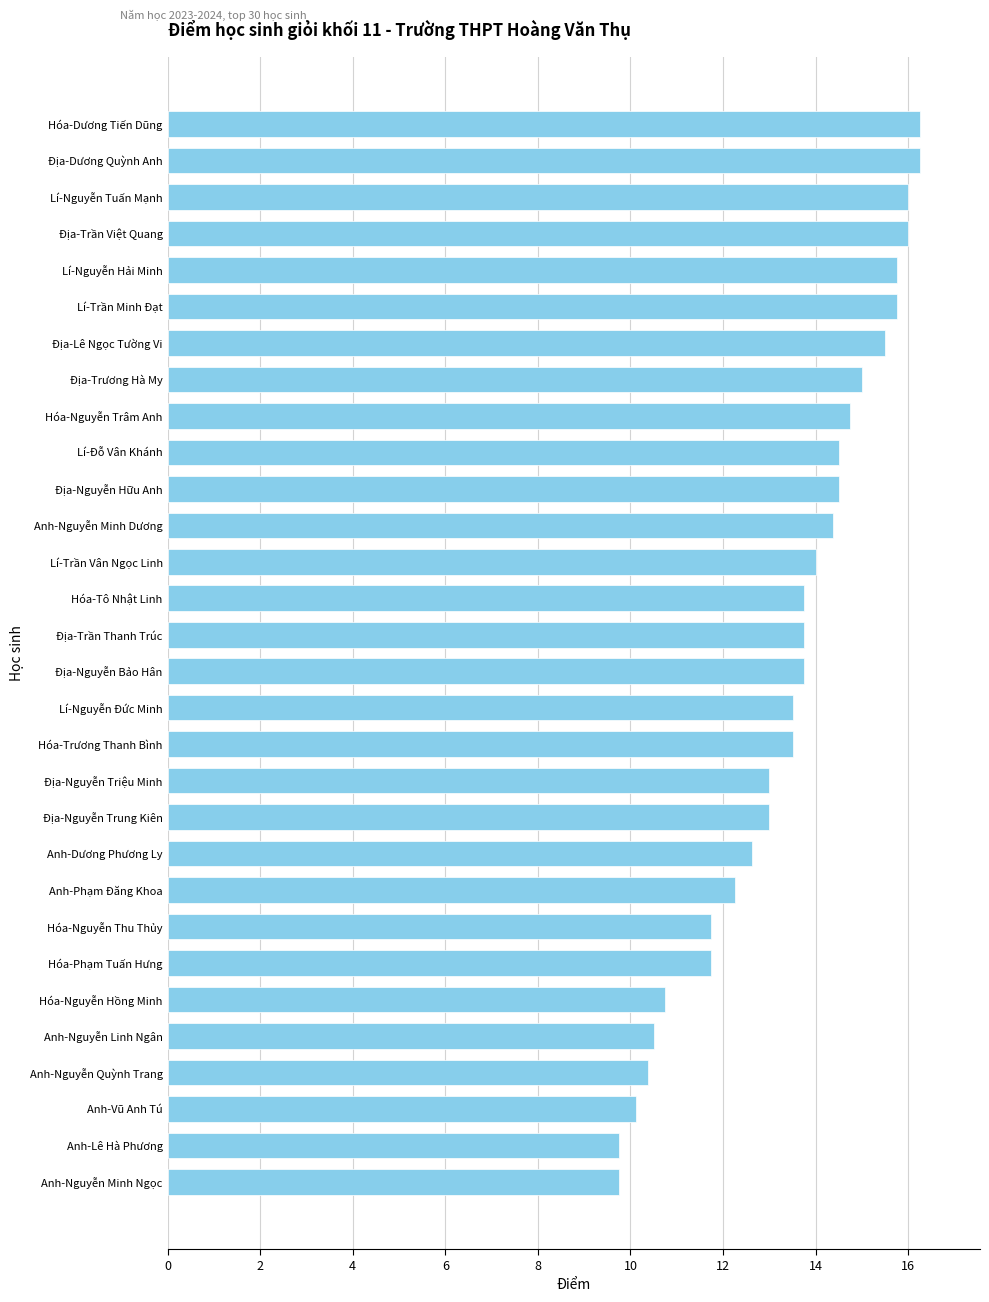

Read the value at Hóa-Nguyễn Thu Thủy.

11.8